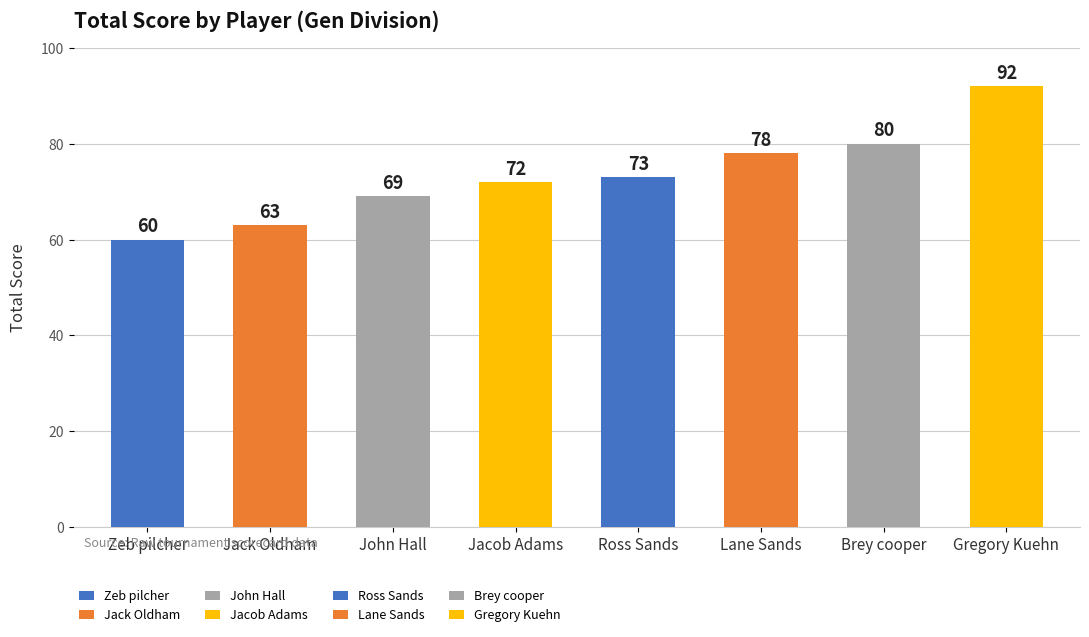

Is it true that the value at Jack Oldham is 86?

False